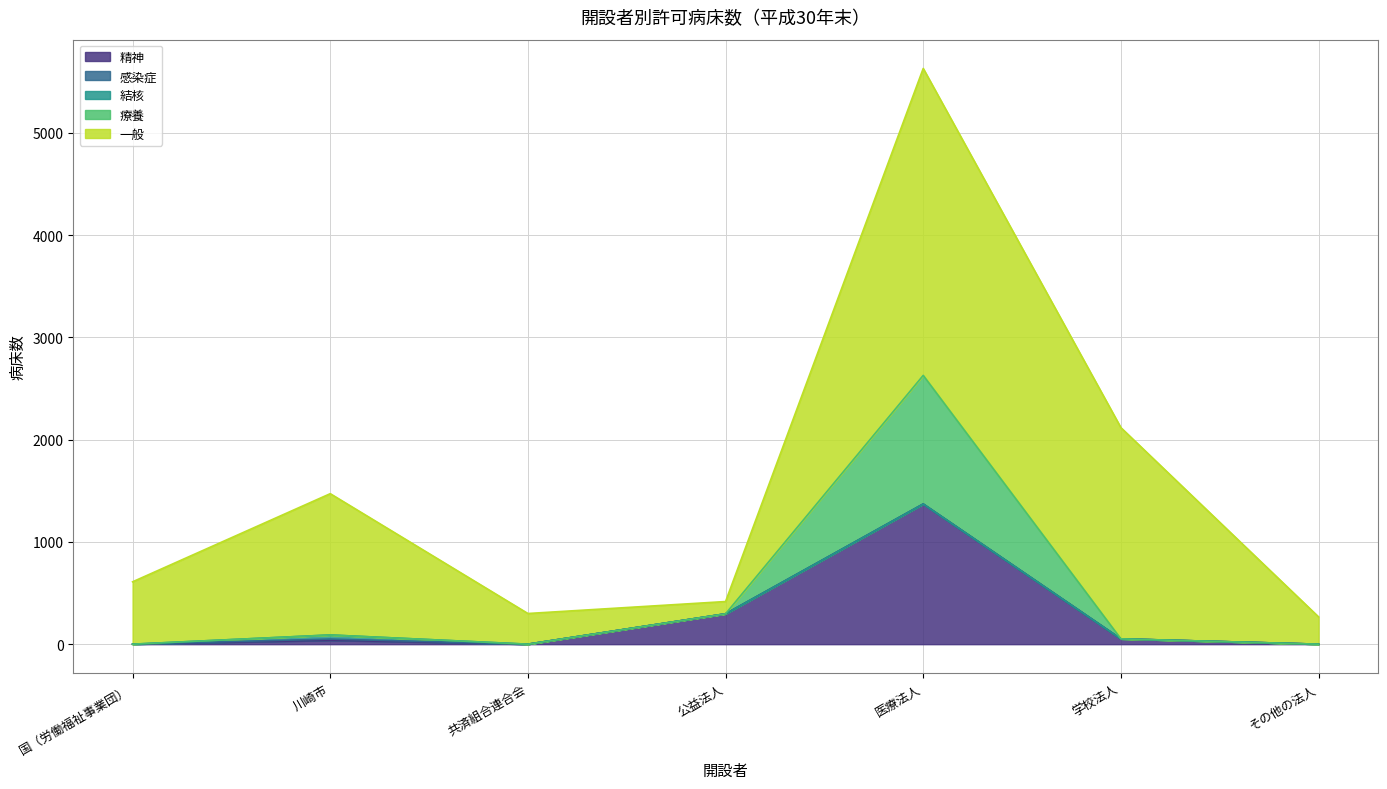

Reading left to right, transcribe all the data shown in this chart.

精神: 0	38	0	297	1371	52	0
感染症: 0	12	0	0	0	0	0
結核: 0	40	0	0	0	0	0
療養: 0	0	0	0	1258	0	0
一般: 610	1382	300	120	3002	2066	267